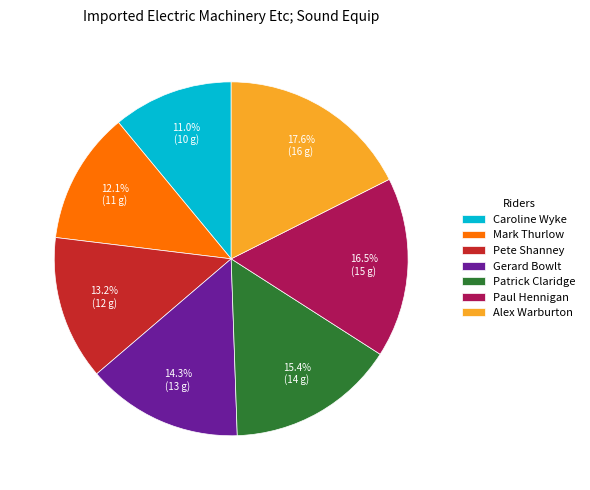

Do Paul Hennigan and Mark Thurlow together represent more than half of the pie?

No